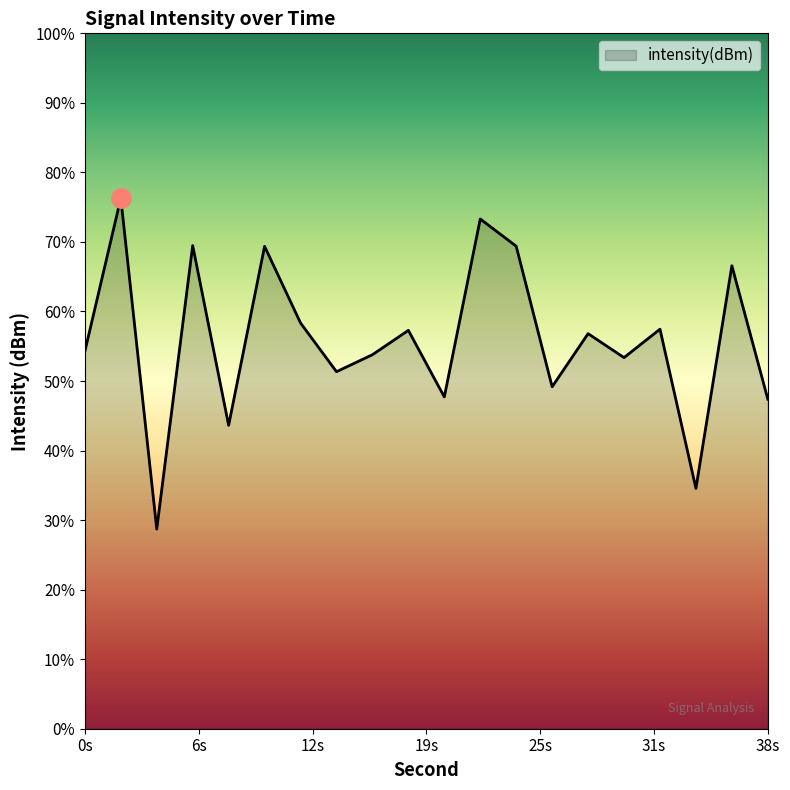

True or false: the data has more than 1 interior local peaks.

True